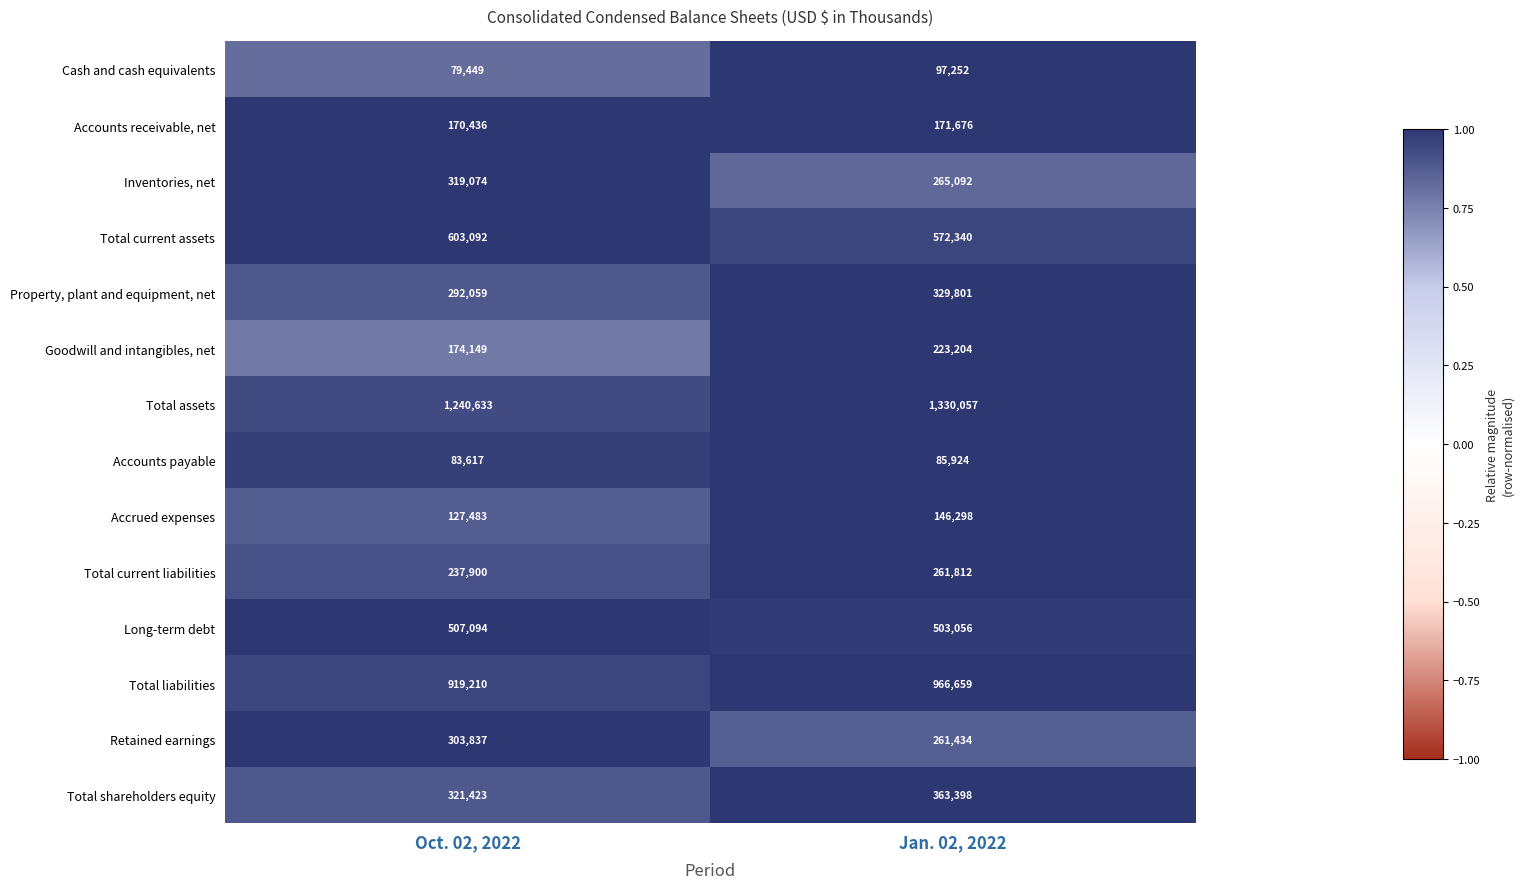

What is the total value across all series at Jan. 02, 2022?

5578003